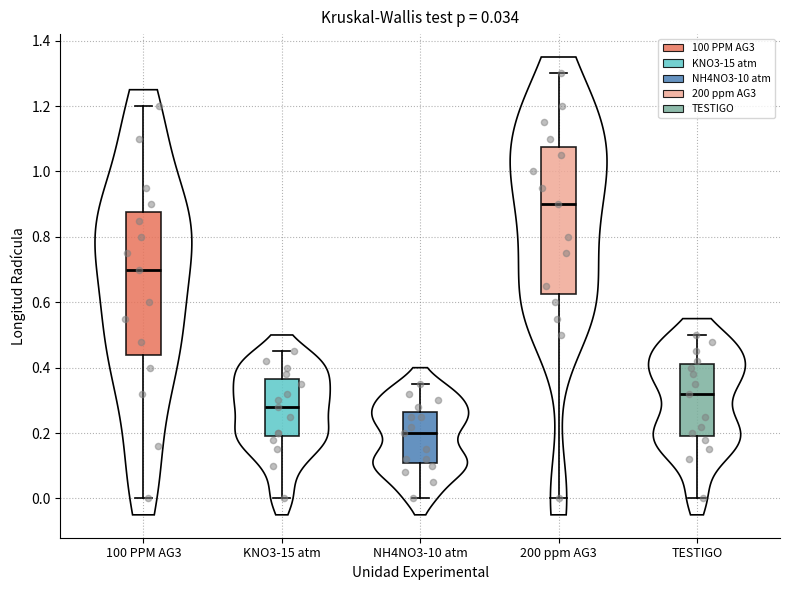

Which box has the highest median line?

200 ppm AG3